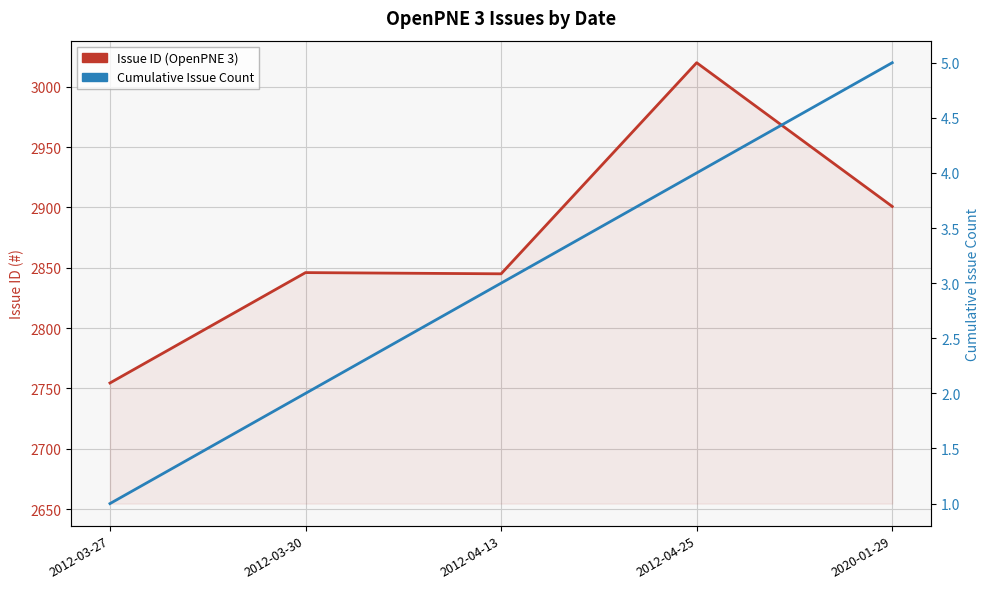

How many categories are shown in the chart?

5